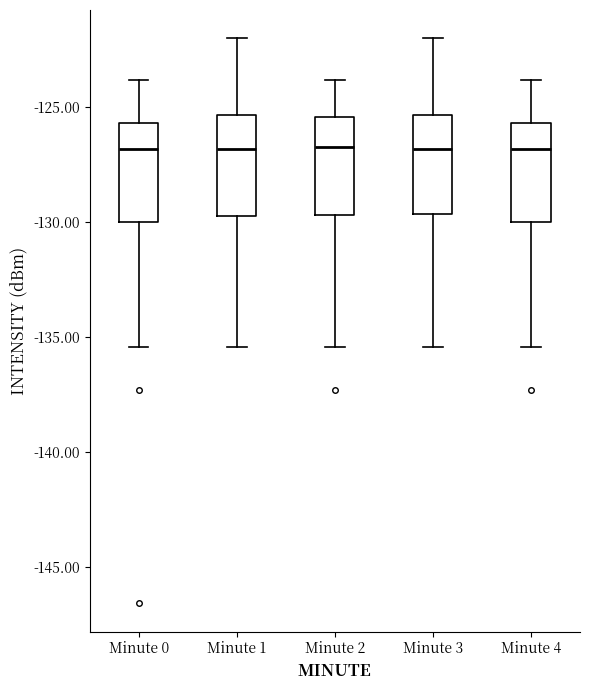

Reading left to right, transcribe this box plot: for each box, give where its median line is, the range the box spans, and where its two whiskers end, as read against the y-axis. The values are not printed on the chart, so give them approximately, as read against the axis.

Minute 0: median -127.0, box -130.0 to -125.5, whiskers -135.5 to -124.0
Minute 1: median -127.0, box -129.5 to -125.5, whiskers -135.5 to -122.0
Minute 2: median -126.5, box -129.5 to -125.5, whiskers -135.5 to -124.0
Minute 3: median -127.0, box -129.5 to -125.5, whiskers -135.5 to -122.0
Minute 4: median -127.0, box -130.0 to -125.5, whiskers -135.5 to -124.0